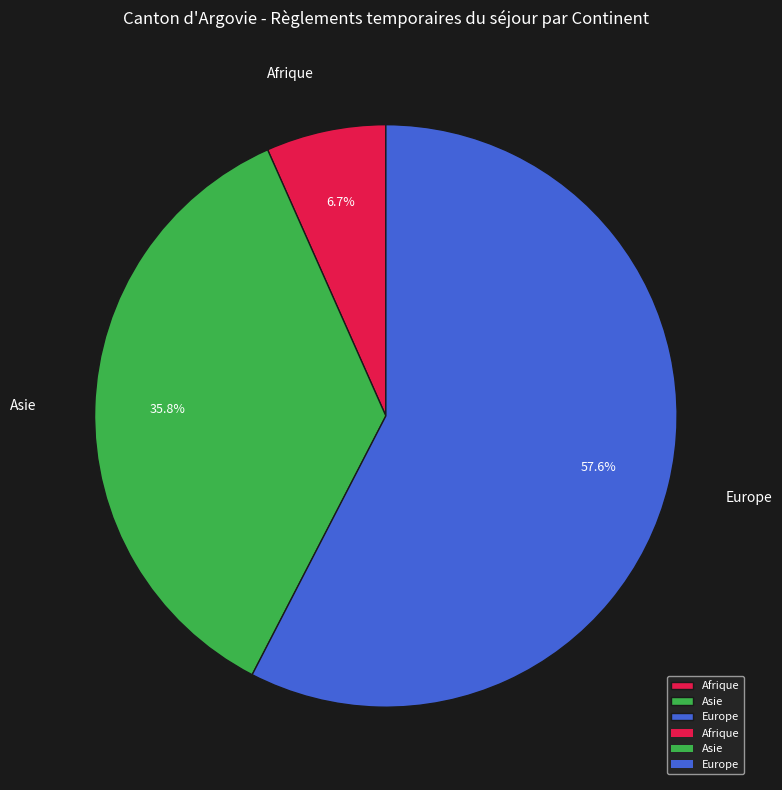

Rank the categories by value from lowest to highest.

Afrique, Asie, Europe